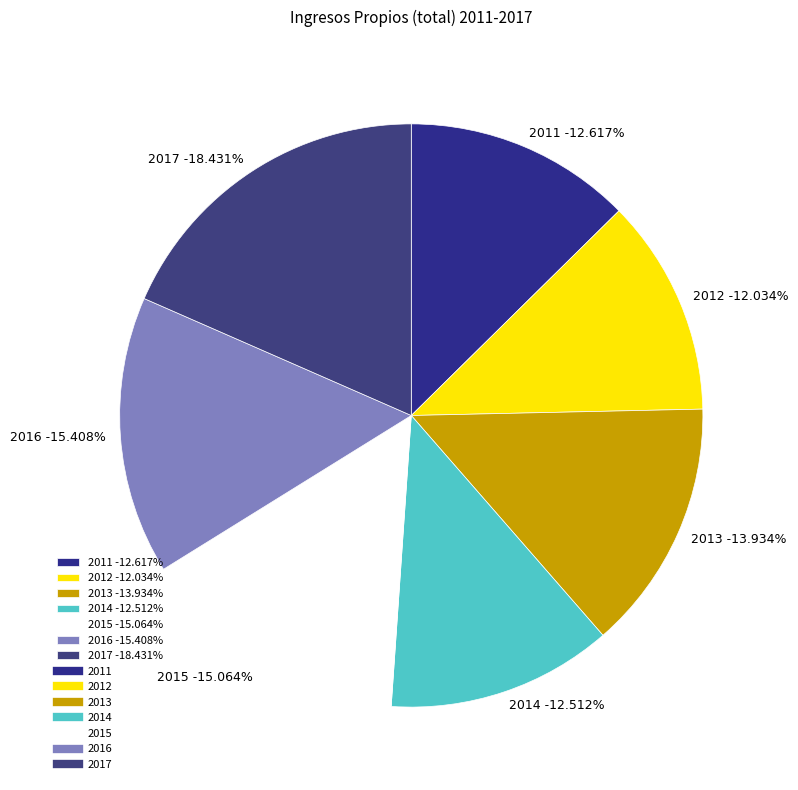

To the nearest percent, what is the combined percentage of 2014 and 2016?

28%